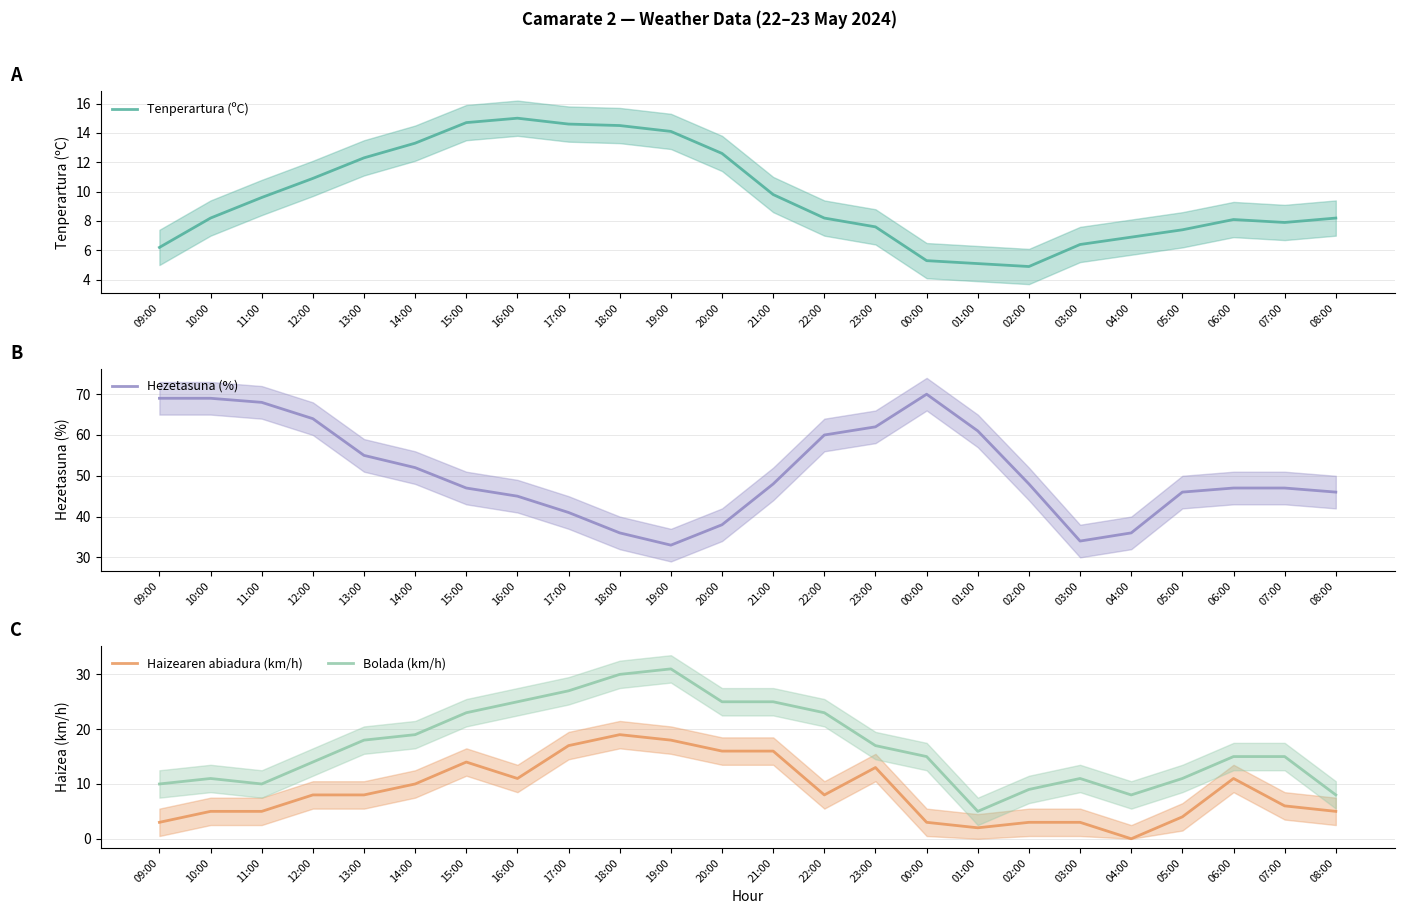

How many values in the Hezetasuna (%) series are below 48?

12